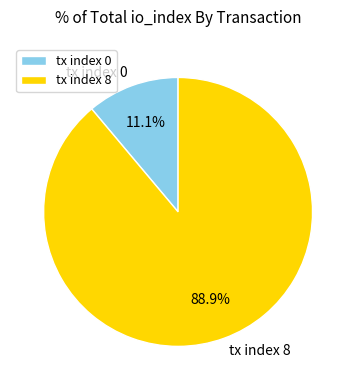

To the nearest percent, what is the difference between the tx index 8 and tx index 0 slice percentages?

78%